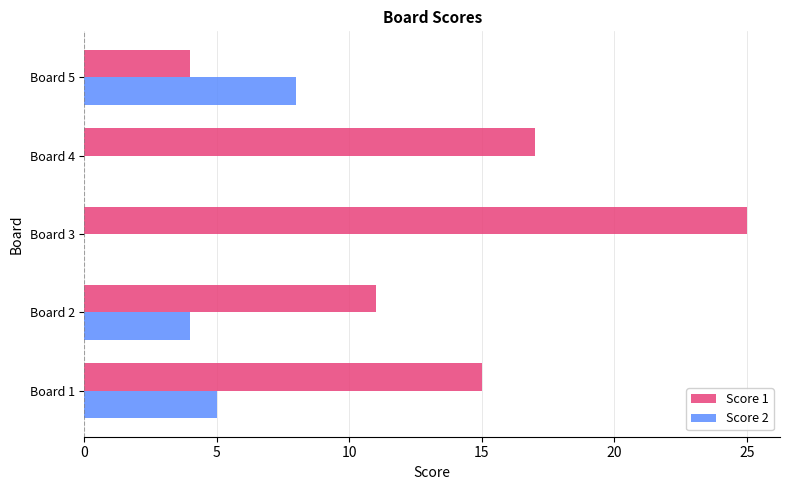

What is the highest value of the Score 2 series?

8